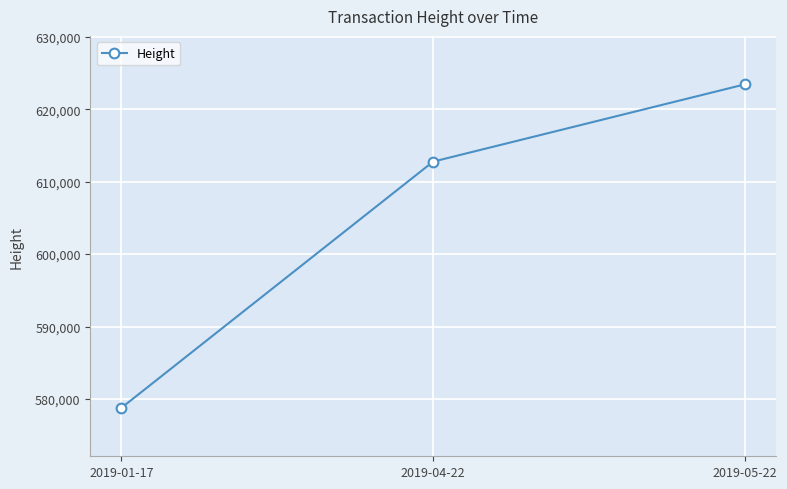

What is the difference between the maximum and minimum values?

44642